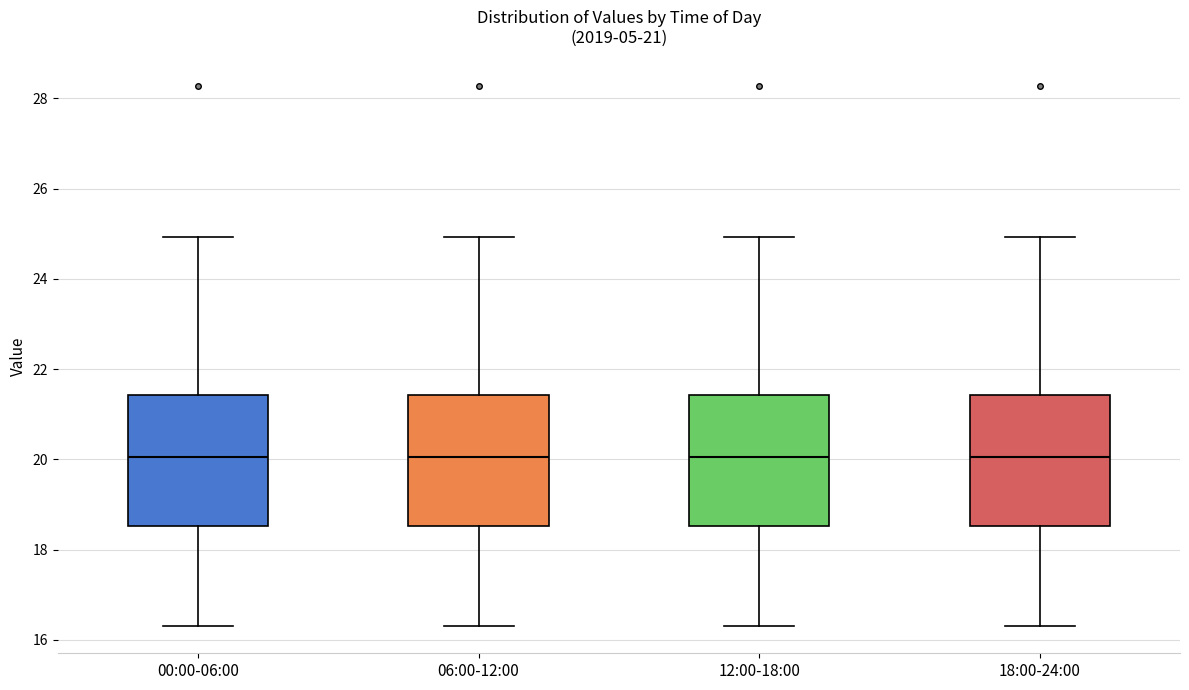

Where does the median line of the box for 06:00-12:00 sit on the y-axis? The values are not printed on the chart, so give them approximately, as read against the axis.

20.0